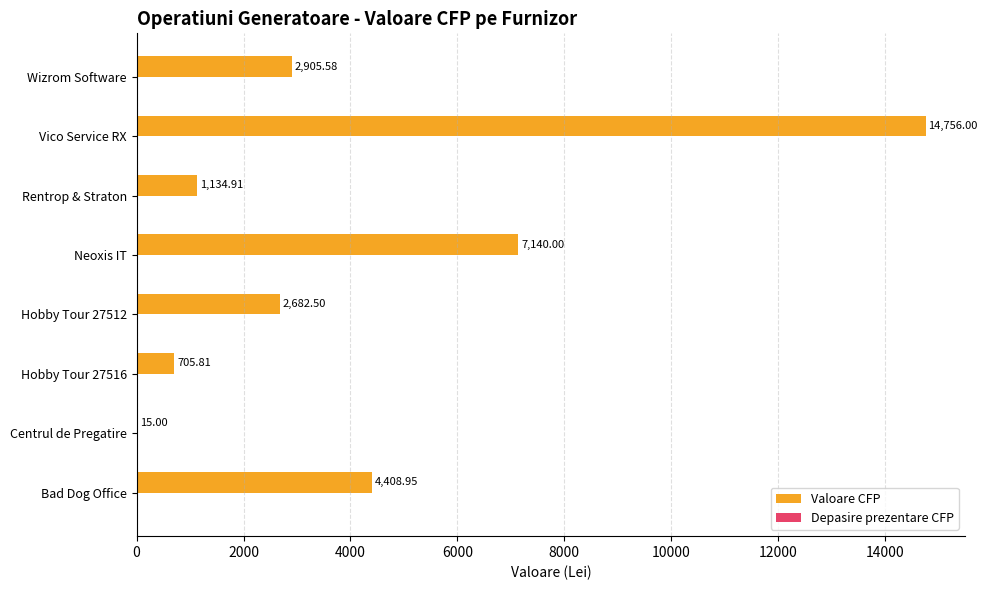

Which series changed the most between Bad Dog Office and Centrul de Pregatire?

Valoare CFP